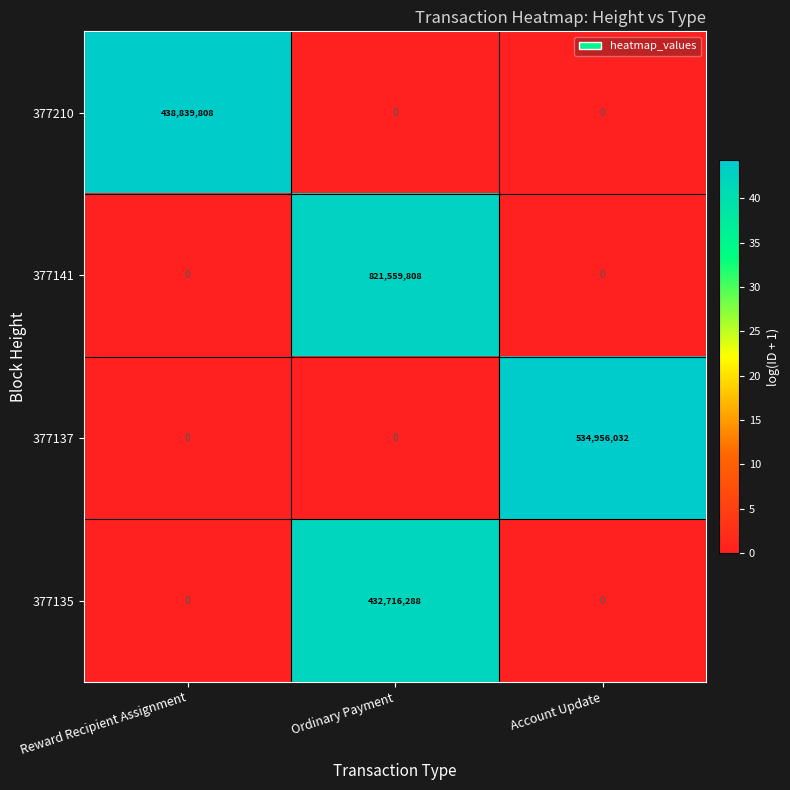

What is the difference between the maximum and second lowest values in the 377141 series?

821559808